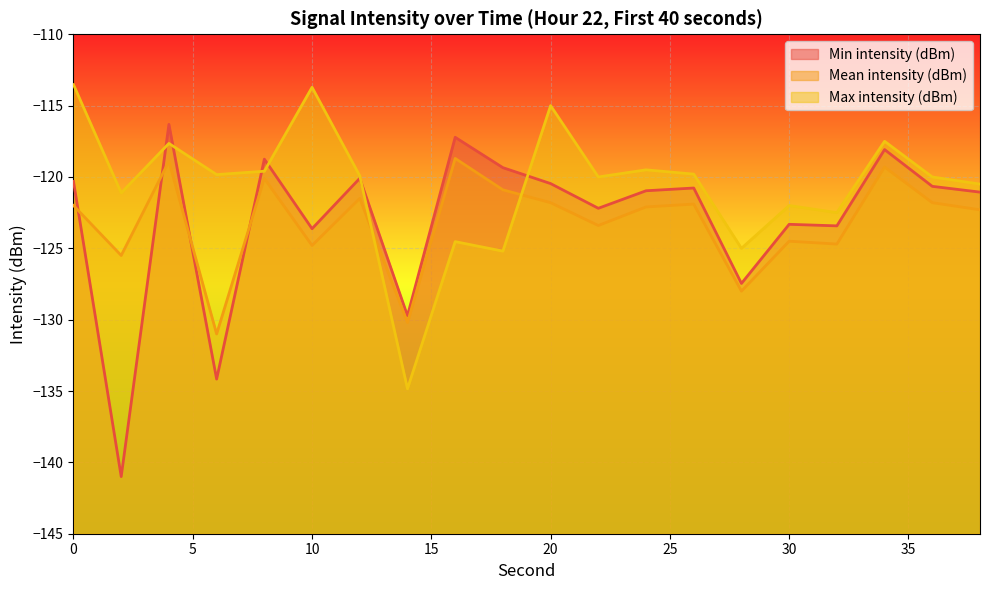

Which series changed the most between 4 and 34?

Min intensity (dBm)